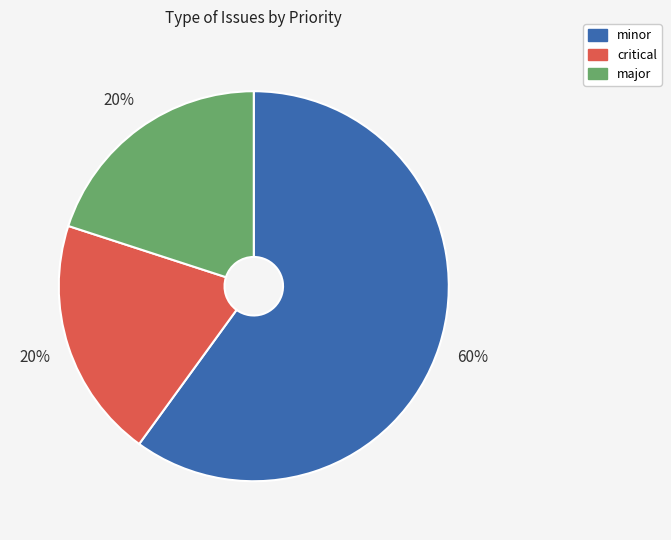

Does any single category account for the majority?

Yes